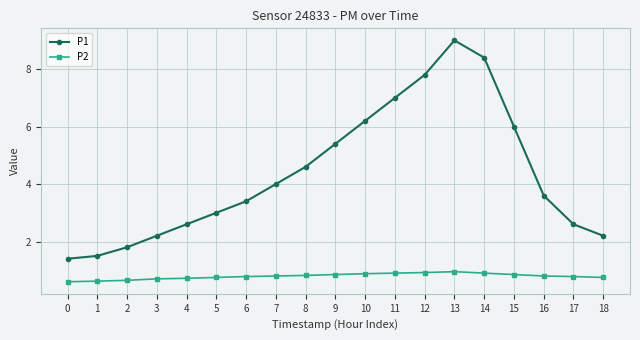

Count the P2 values in the range 0 to 1.

19